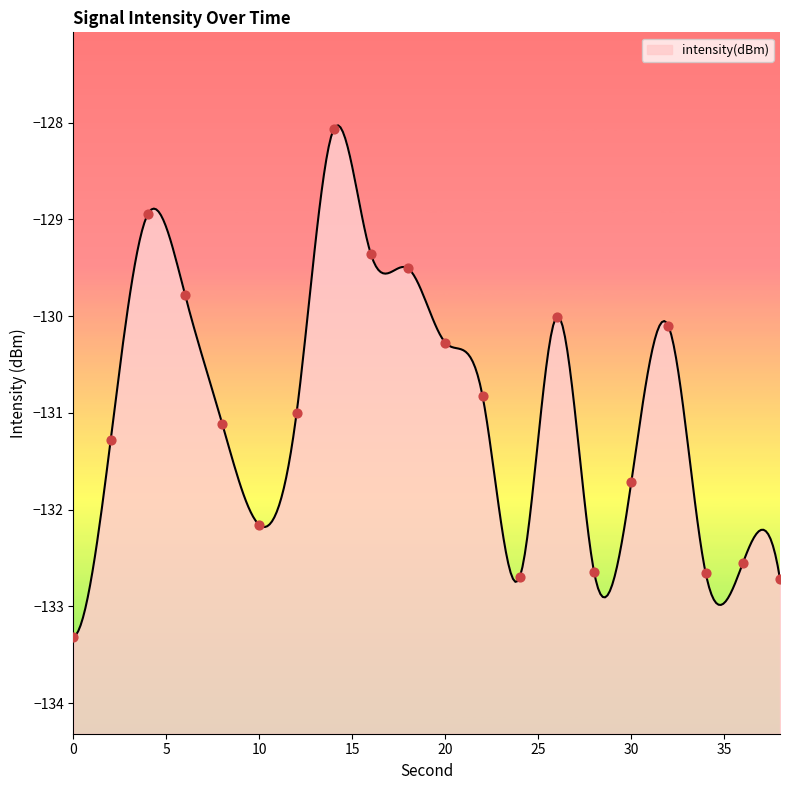

Between 34 and 4, which is larger?

4